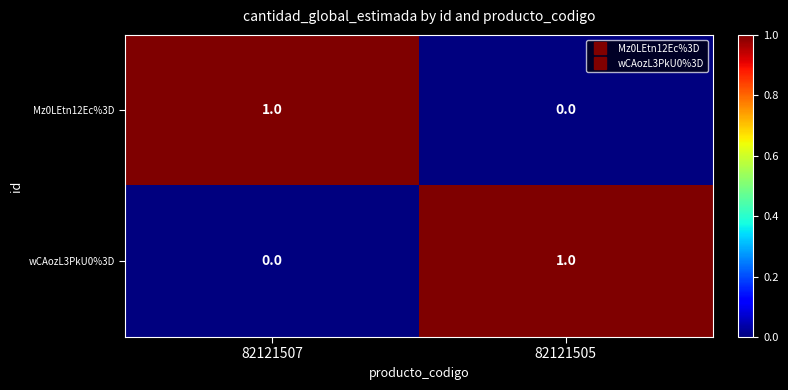

At which label does Mz0LEtn12Ec%3D reach its peak?

82121507